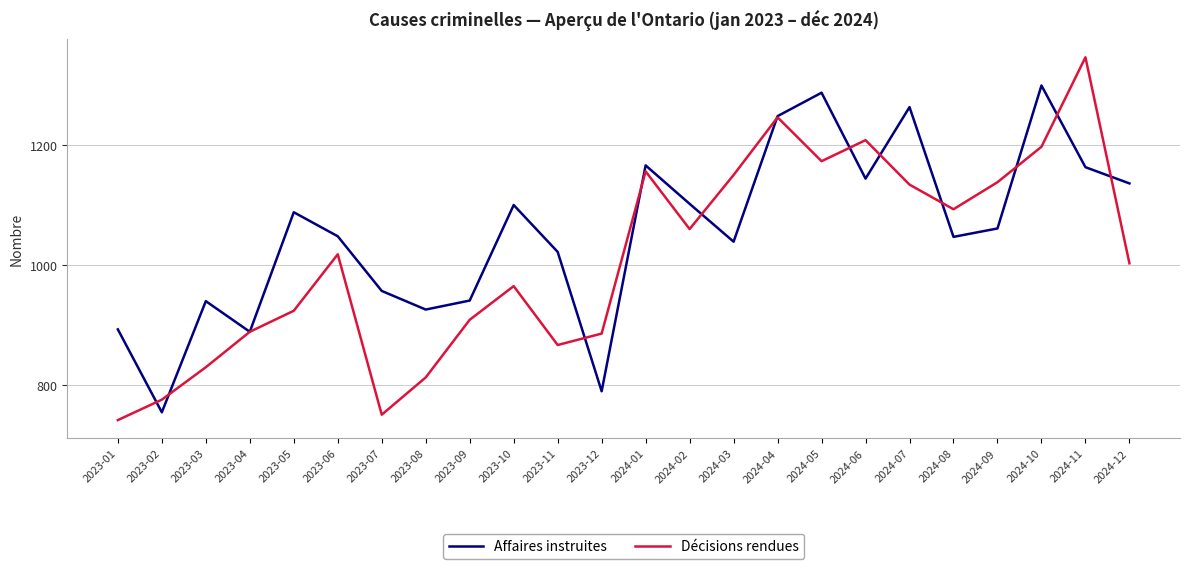

List the series in order of their overall mean, lowest first.

Décisions rendues, Affaires instruites